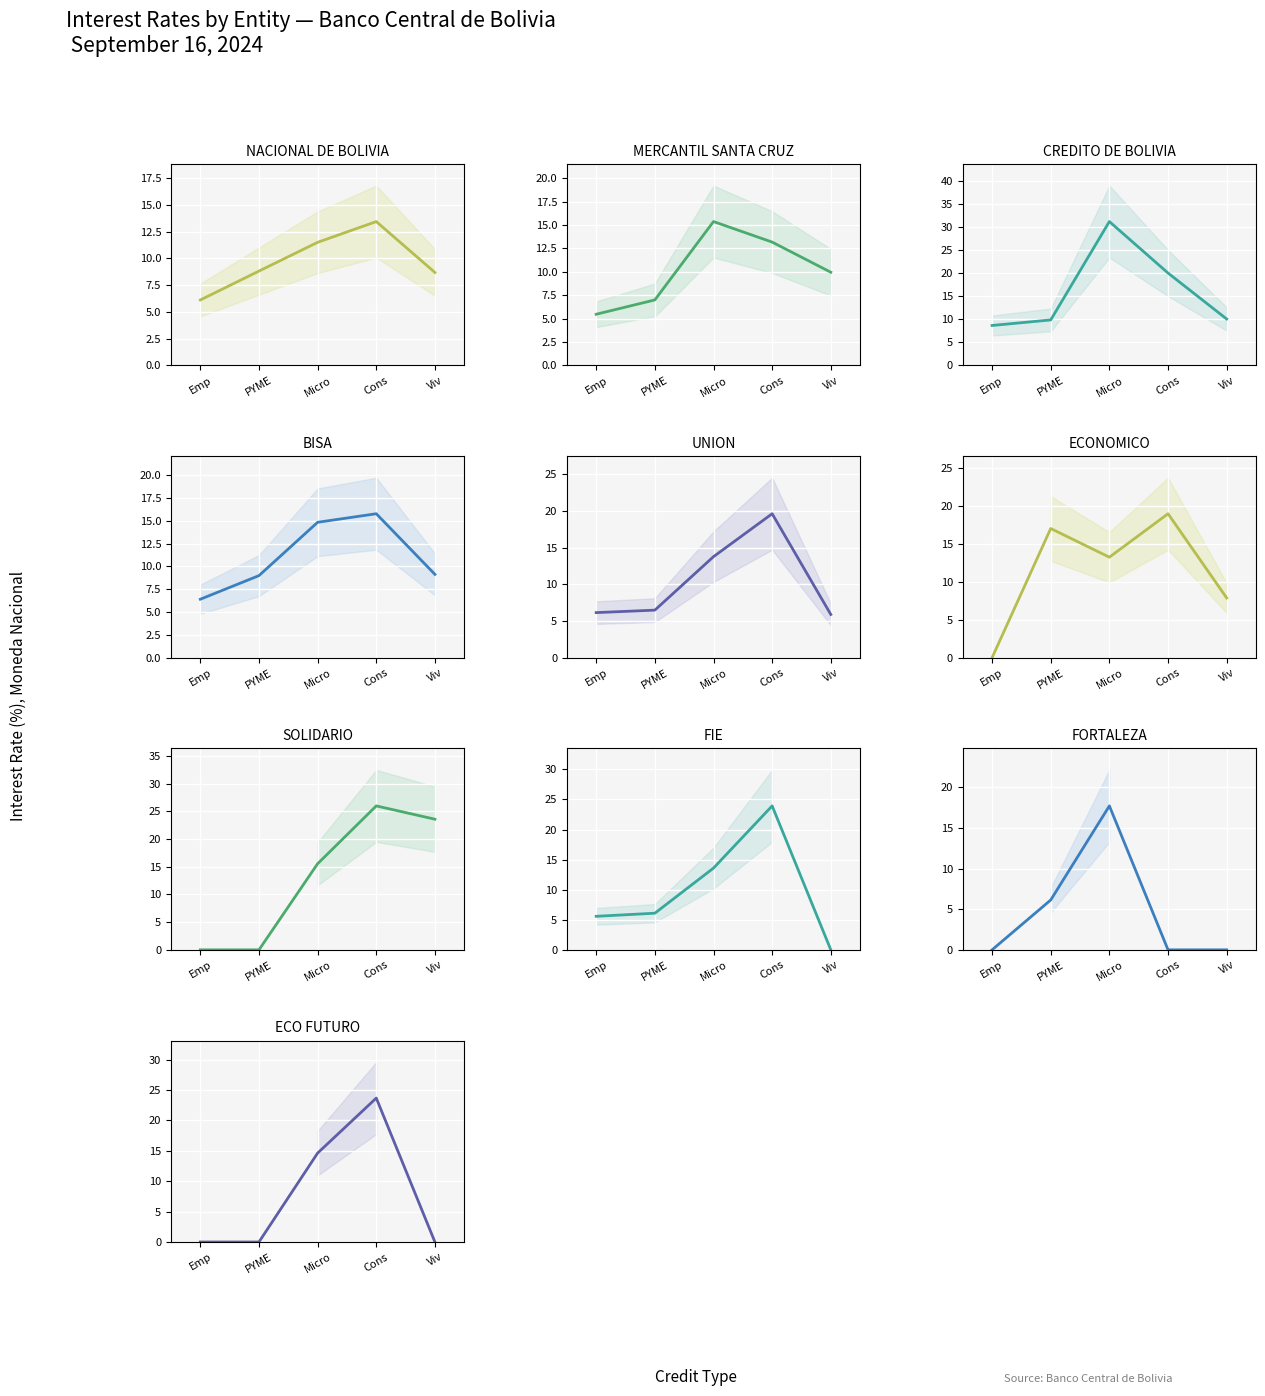

Which category has the highest value across all series?

Cons